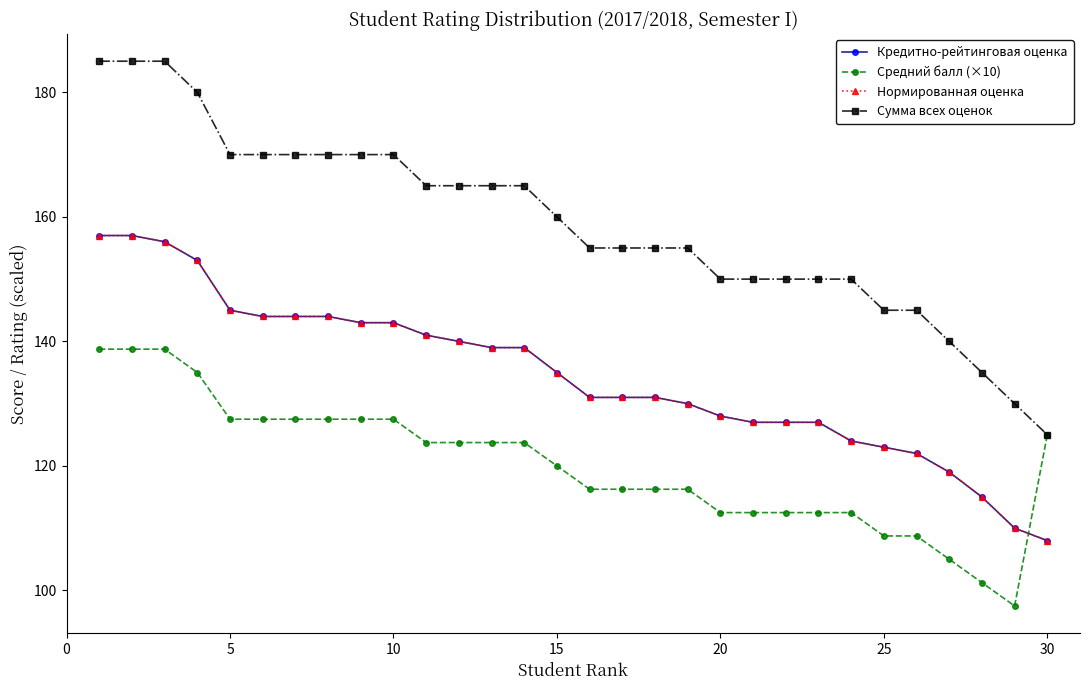

Reading left to right, extract all data points from this chart.

Кредитно-рейтинговая оценка: 157.0	157.0	156.0	153.0	145.0	144.0	144.0	144.0	143.0	143.0	141.0	140.0	139.0	139.0	135.0	131.0	131.0	131.0	130.0	128.0	127.0	127.0	127.0	124.0	123.0	122.0	119.0	115.0	110.0	108.0
Средний балл (×10): 138.8	138.8	138.8	135.0	127.5	127.5	127.5	127.5	127.5	127.5	123.8	123.8	123.8	123.8	120.0	116.2	116.2	116.2	116.2	112.5	112.5	112.5	112.5	112.5	108.8	108.8	105.0	101.2	97.5	125.0
Нормированная оценка: 157.0	157.0	156.0	153.0	145.0	144.0	144.0	144.0	143.0	143.0	141.0	140.0	139.0	139.0	135.0	131.0	131.0	131.0	130.0	128.0	127.0	127.0	127.0	124.0	123.0	122.0	119.0	115.0	110.0	108.0
Сумма всех оценок: 185.0	185.0	185.0	180.0	170.0	170.0	170.0	170.0	170.0	170.0	165.0	165.0	165.0	165.0	160.0	155.0	155.0	155.0	155.0	150.0	150.0	150.0	150.0	150.0	145.0	145.0	140.0	135.0	130.0	125.0